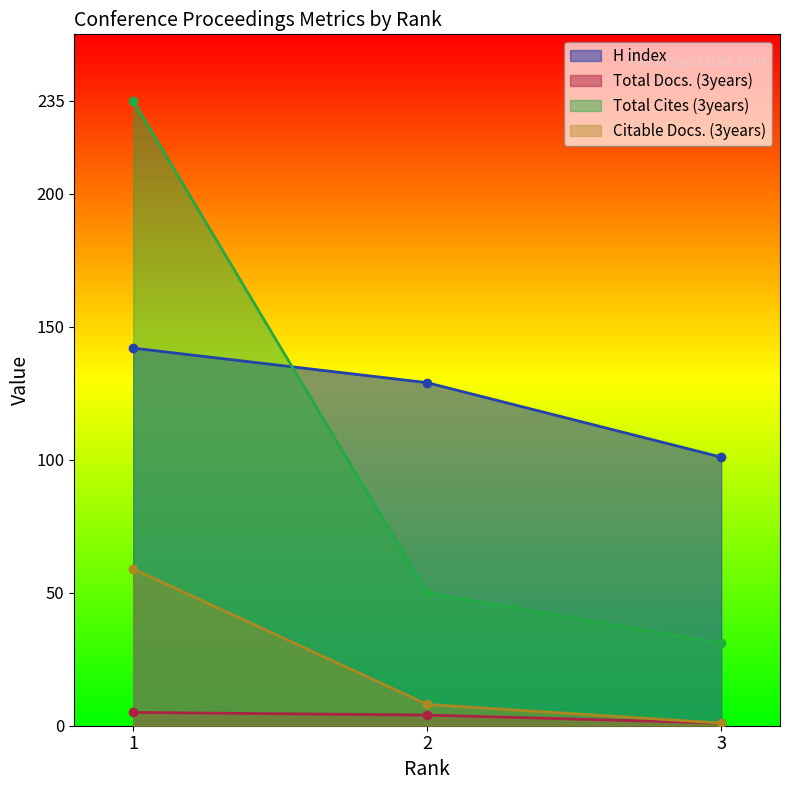

Reading left to right, extract all data points from this chart.

H index: 1=142	2=129	3=101
Total Docs. (3years): 1=5	2=4	3=1
Total Cites (3years): 1=235	2=50	3=31
Citable Docs. (3years): 1=59	2=8	3=1